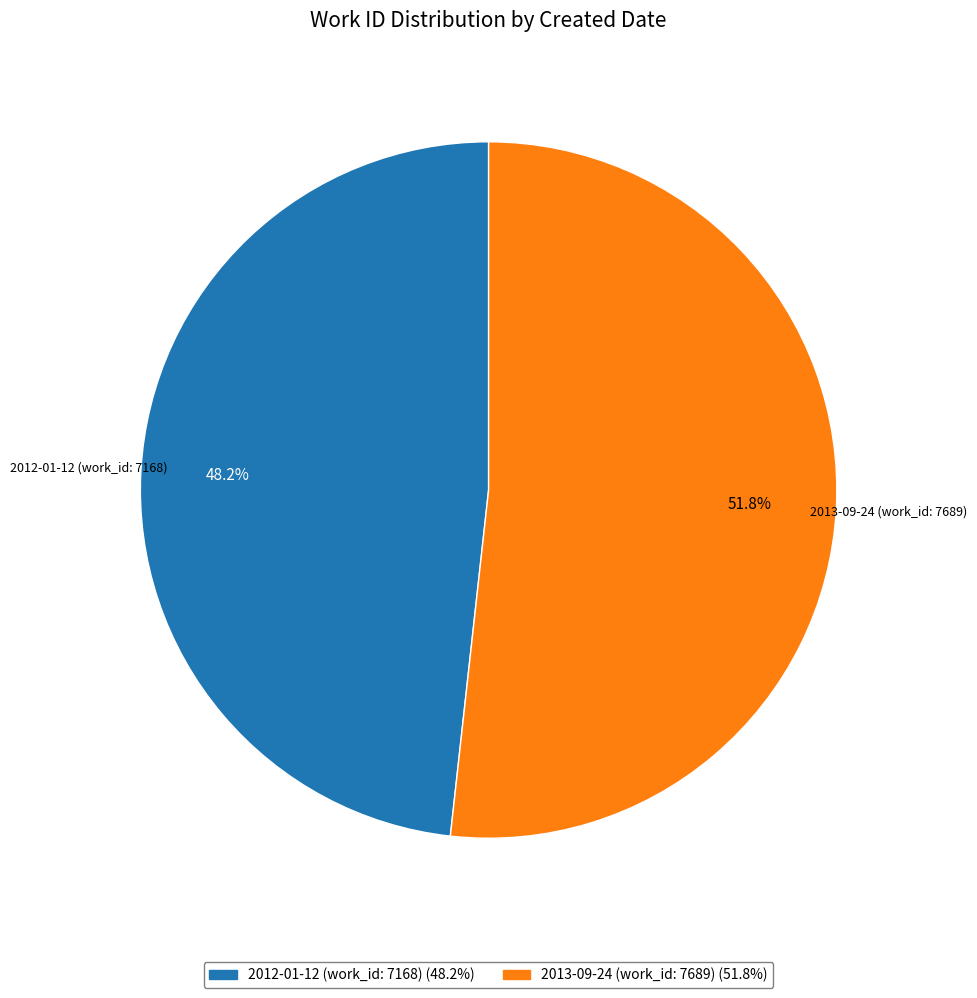

Does any single category account for the majority?

Yes